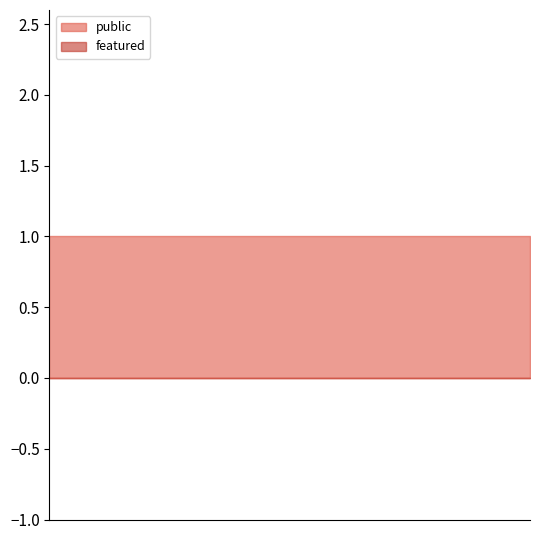

Which series has the largest total across all categories?

public